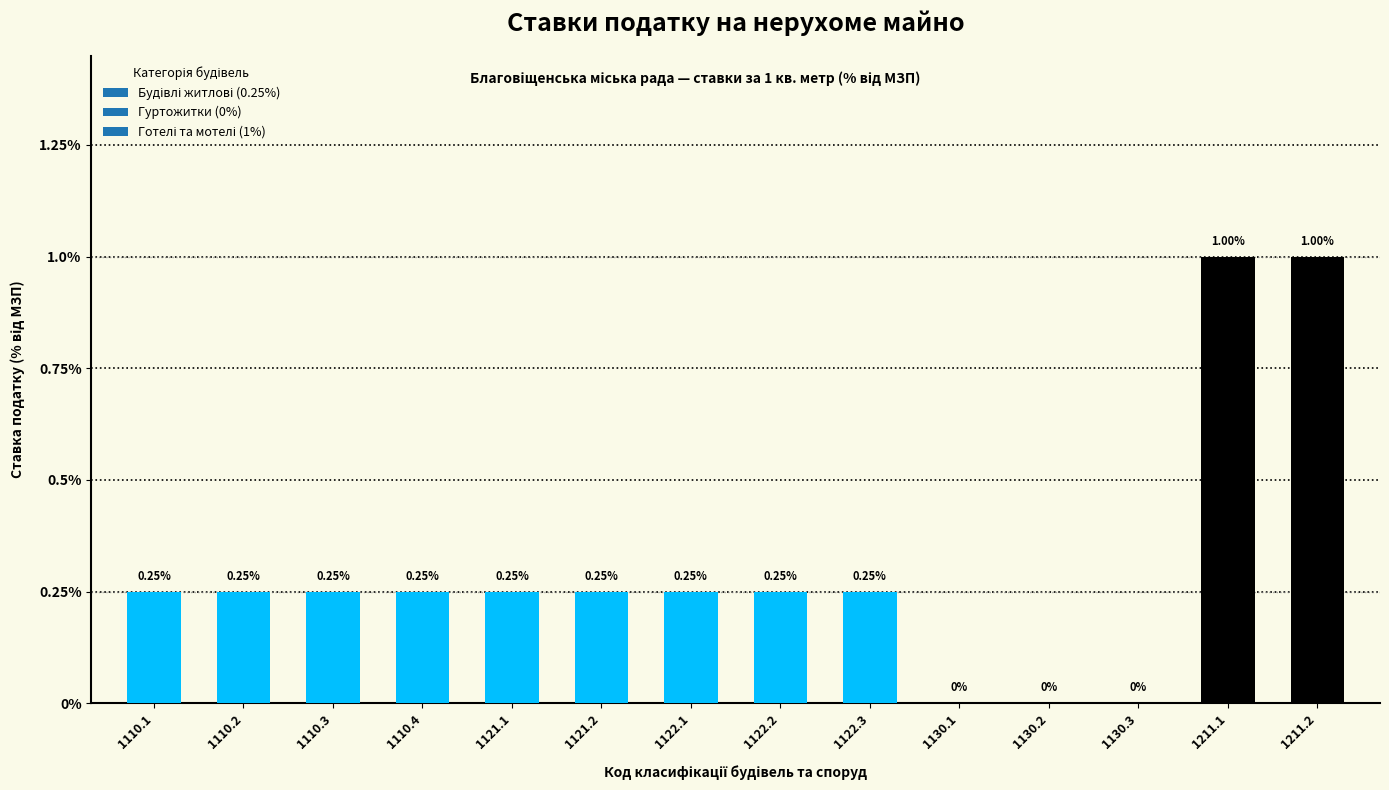

Between 1110.3 and 1130.1, which is larger?

1110.3